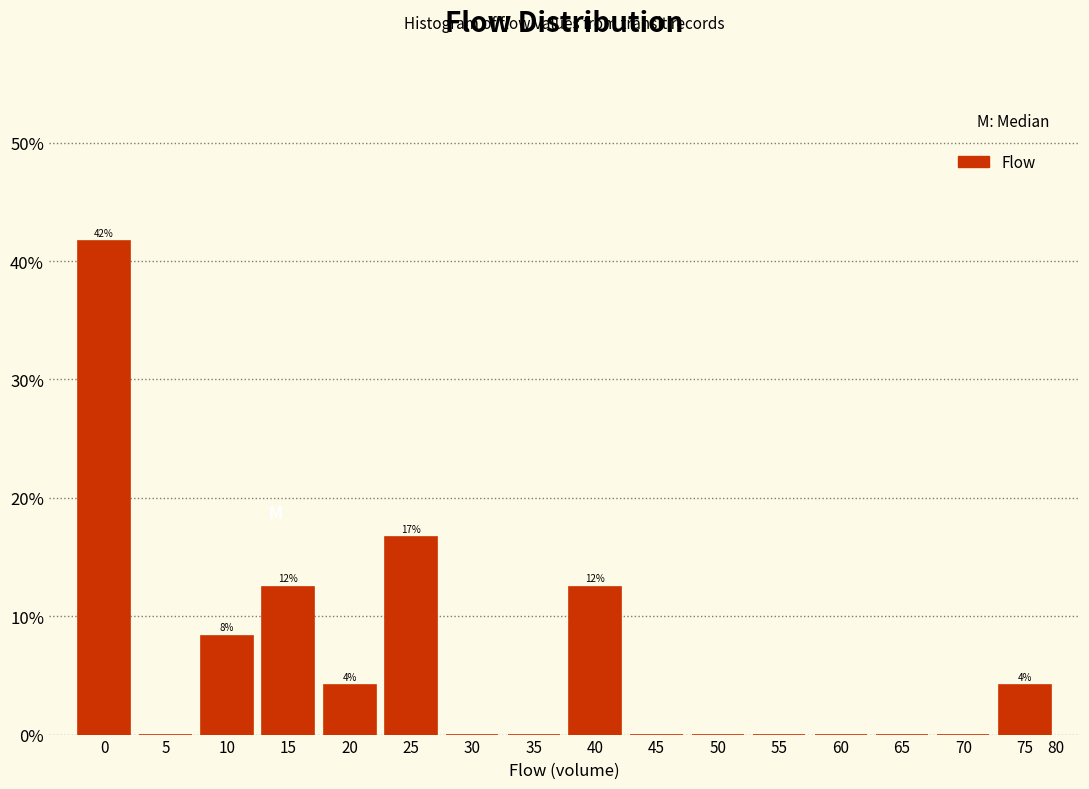

Reading left to right, what are all the values shown in this chart?

0=41.7	5=0.0	10=8.3	15=12.5	20=4.2	25=16.7	30=0.0	35=0.0	40=12.5	45=0.0	50=0.0	55=0.0	60=0.0	65=0.0	70=0.0	75=4.2